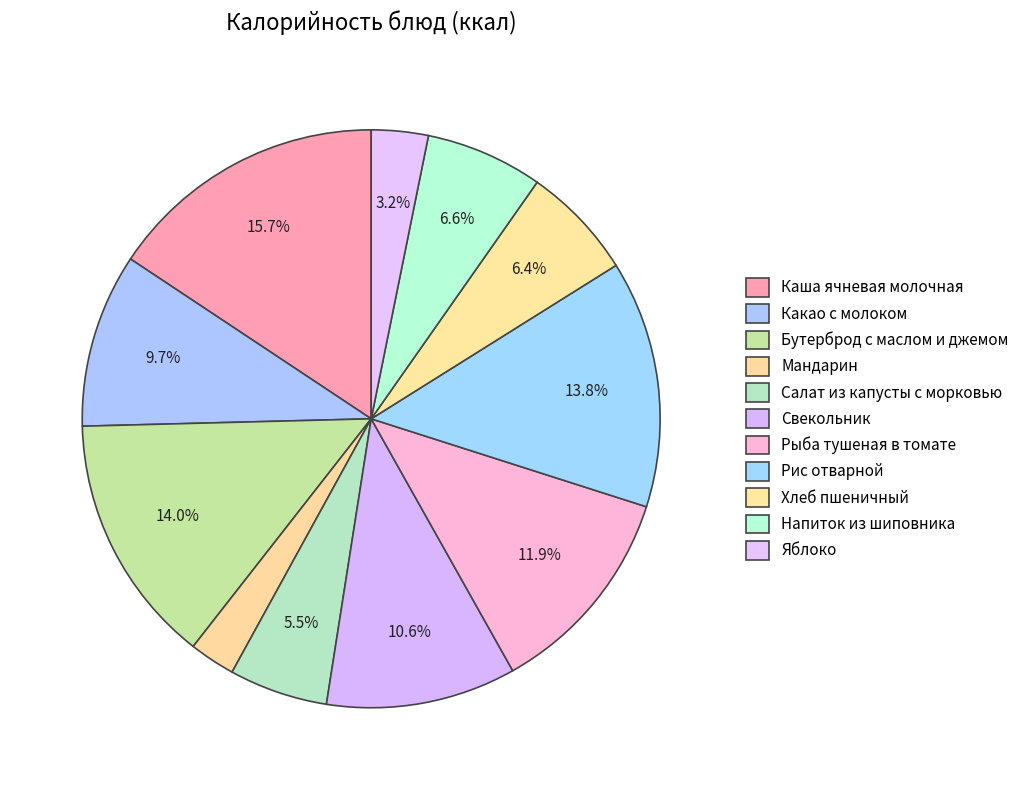

How many slices are in this pie chart?

11